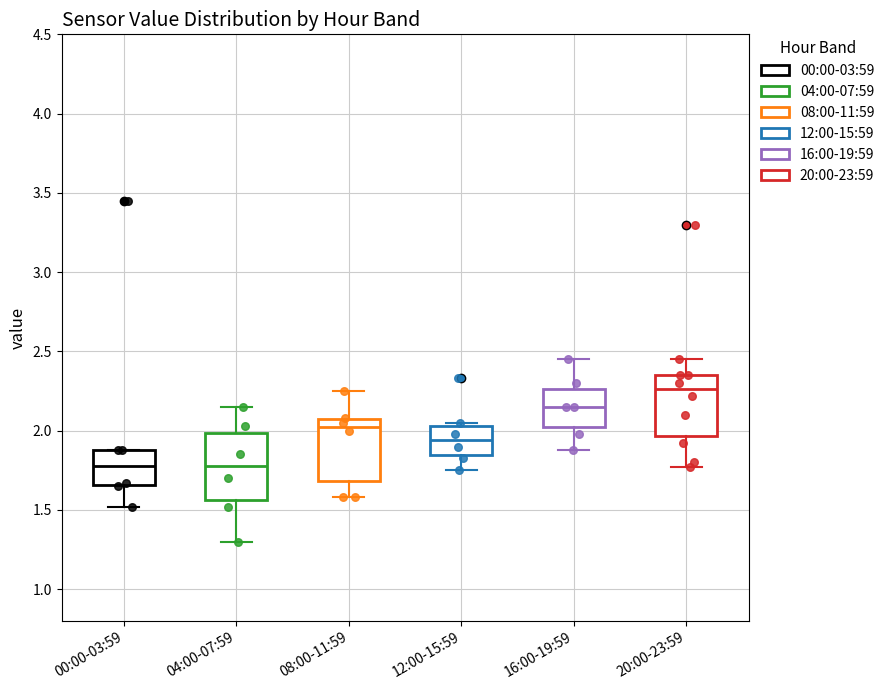

Where is the lower edge of the box for 04:00-07:59 on the y-axis? The values are not printed on the chart, so give them approximately, as read against the axis.

1.55